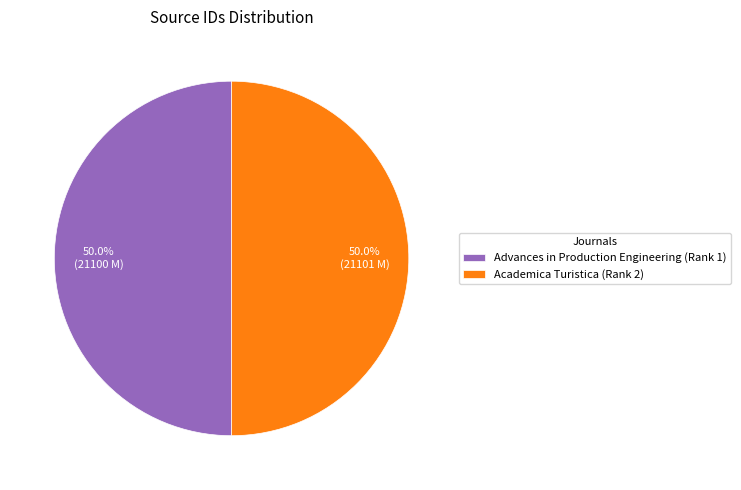

What is the total percentage of Academica Turistica (Rank 2) and Advances in Production Engineering (Rank 1)?

100.0%